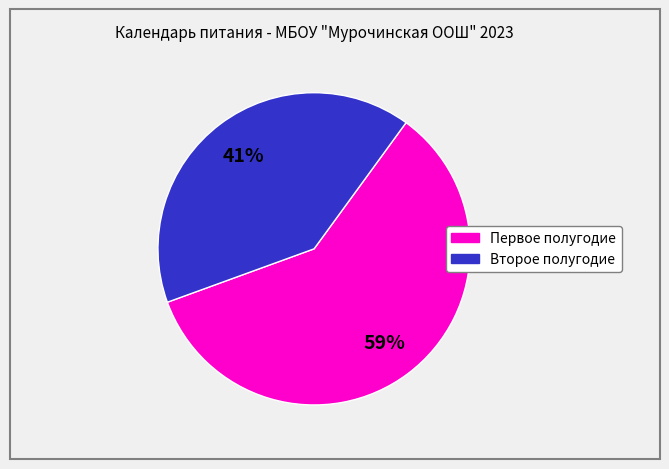

To the nearest percent, what is the average slice percentage?

50%